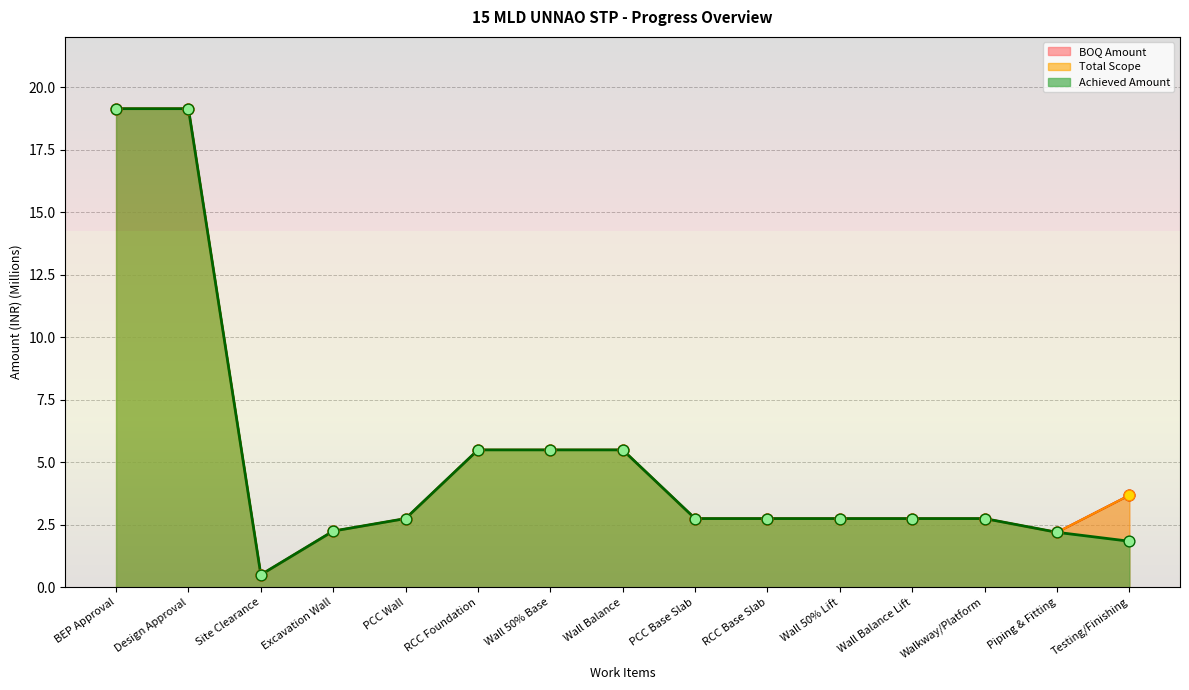

Which series reaches the minimum Y coordinate?

Achieved Amount